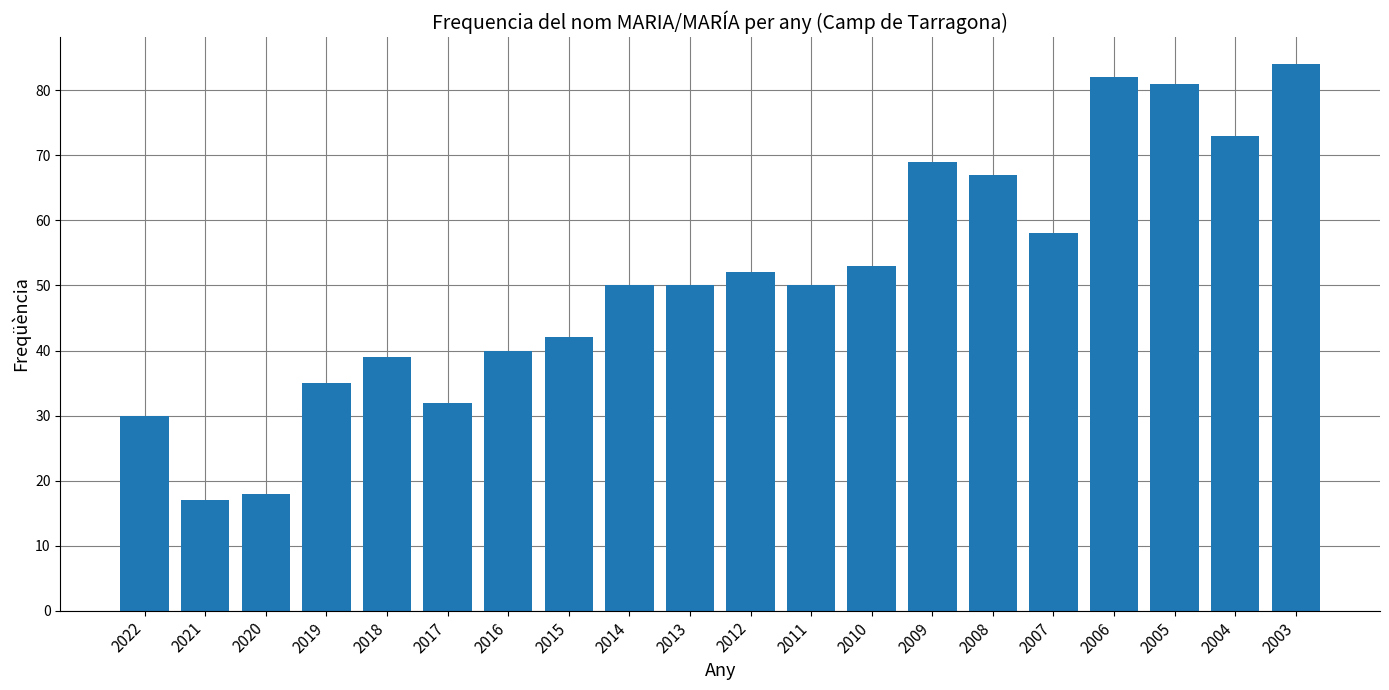

True or false: the data shows 36 at 2010.

False